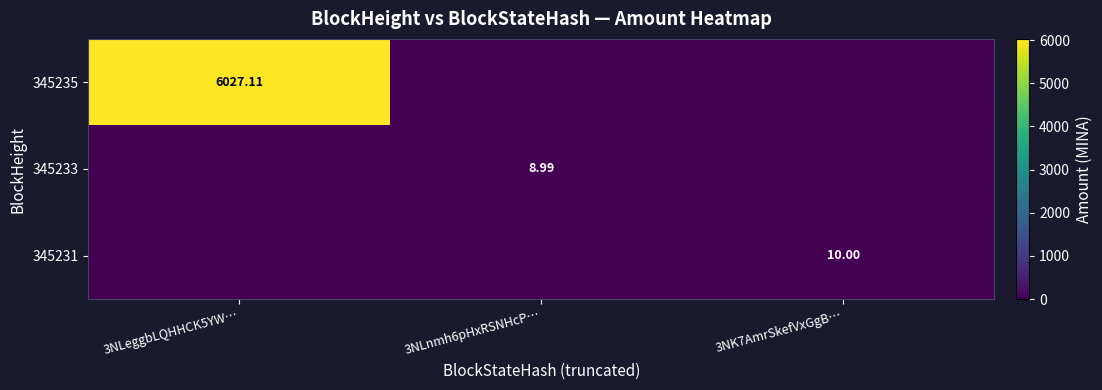

Is the value of 345231 at 3NK7AmrSkefVxGgB… greater than the value of 345235 at 3NLeggbLQHHCK5YW…?

No